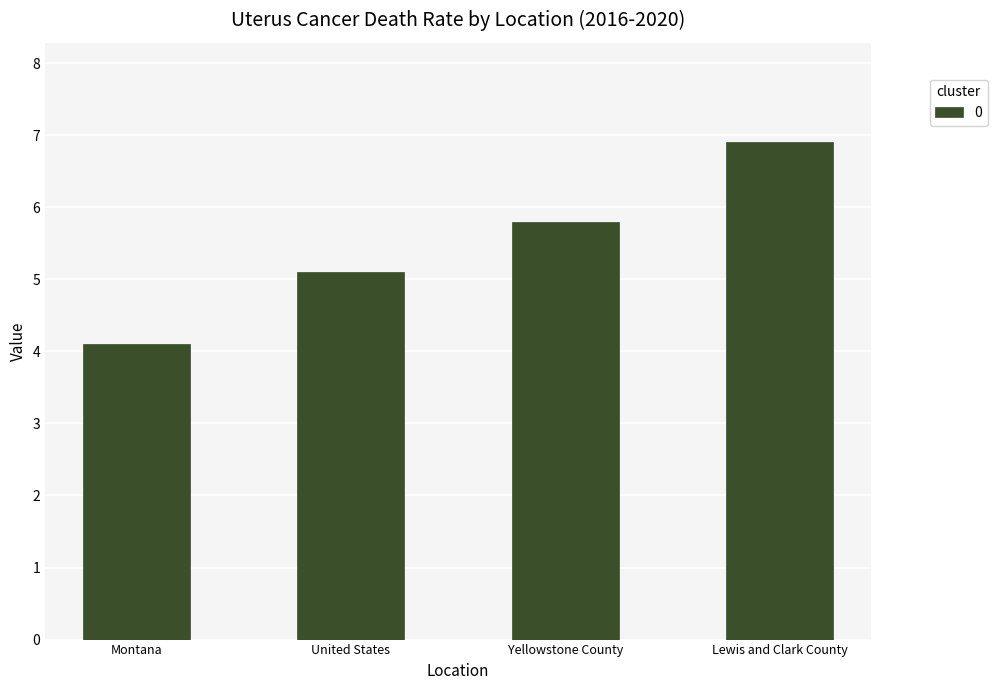

What is the change in value from Montana to Lewis and Clark County?

+2.8